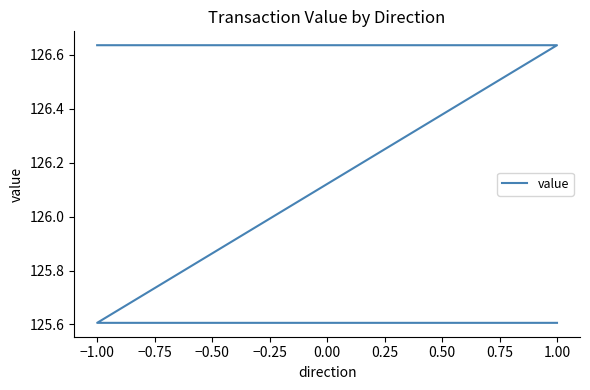

Count the values in the range 125 to 126.

2